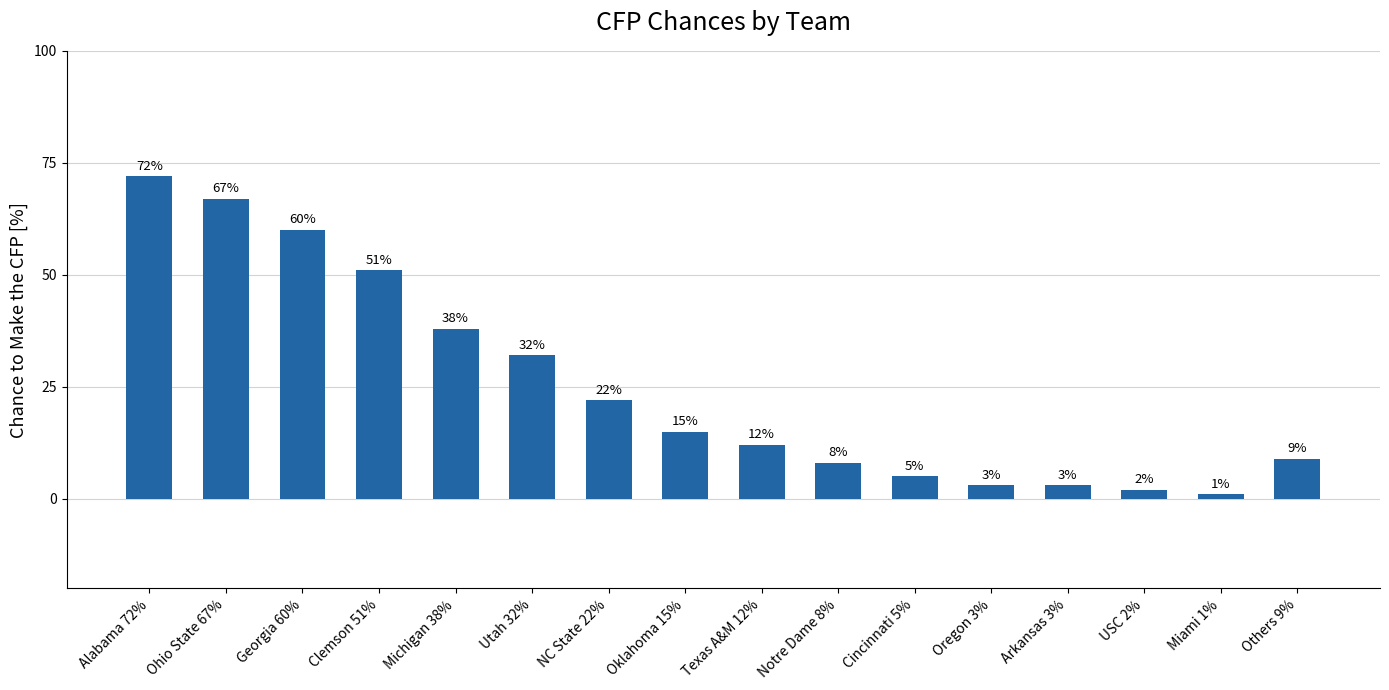

What is the greatest value displayed?

72